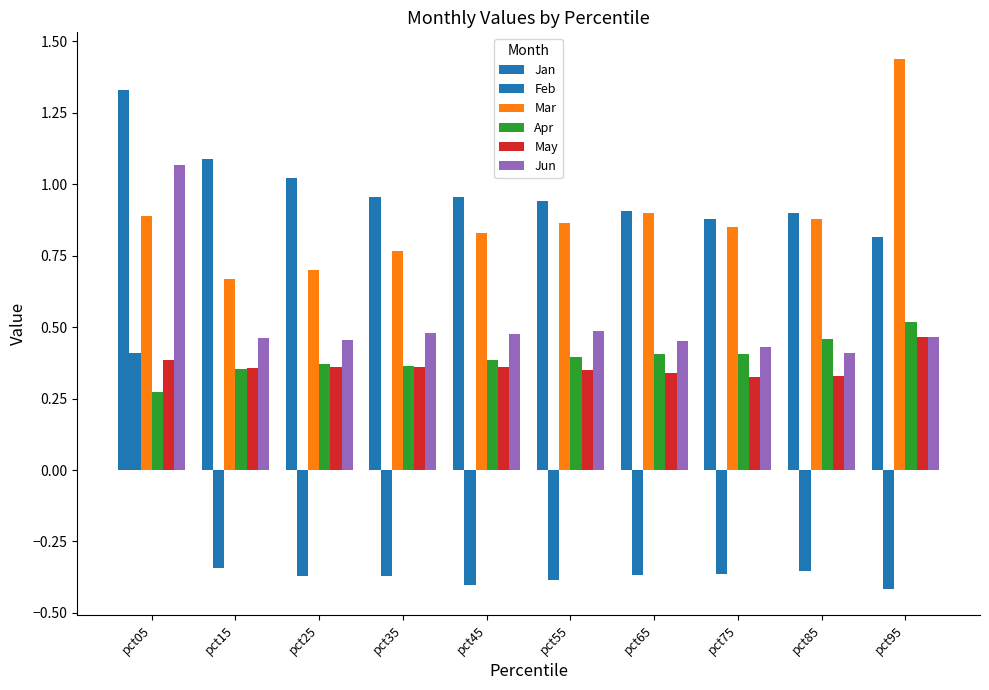

How many groups of bars are there?

10